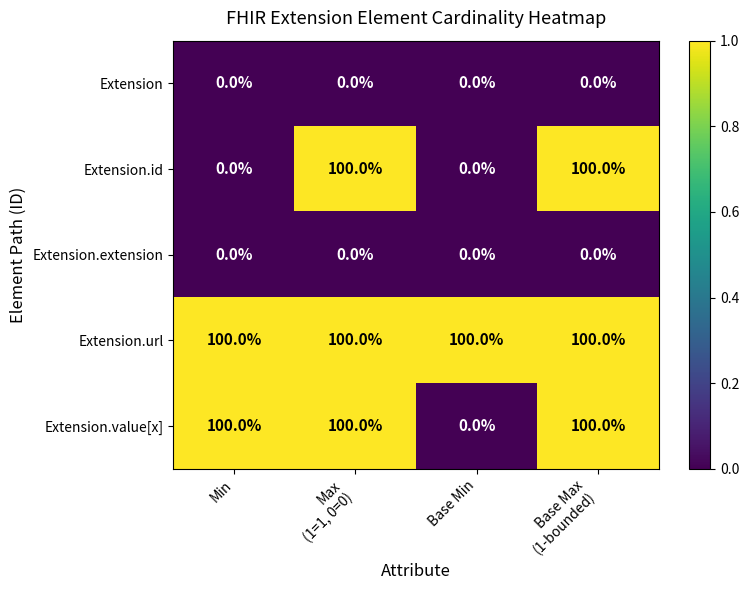

Reading right to left, extract all data points from this chart.

Extension: 0	0	0	0
Extension.id: 100	0	100	0
Extension.extension: 0	0	0	0
Extension.url: 100	100	100	100
Extension.value[x]: 100	0	100	100